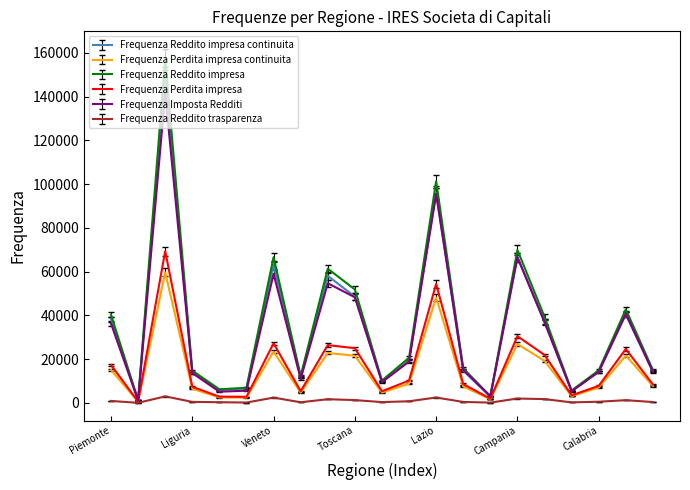

Does the chart have visible grid lines?

No